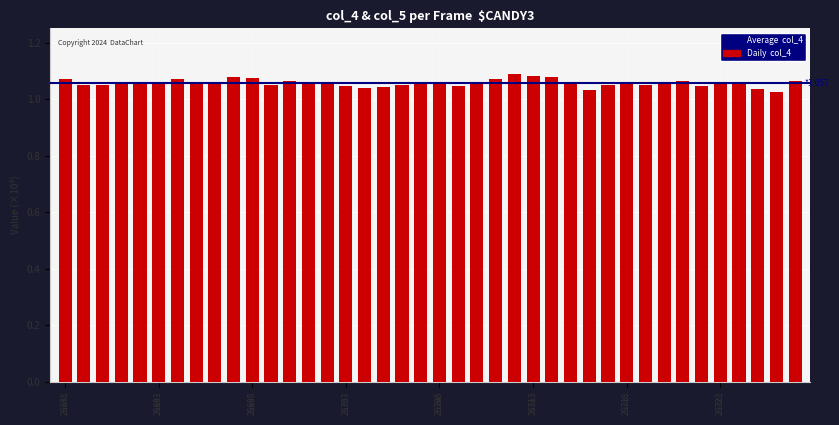

Which series has the largest total across all categories?

col_4